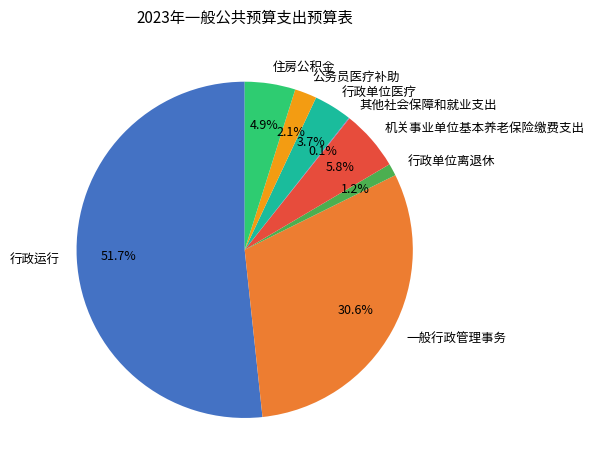

What is the largest slice in the pie chart?

行政运行